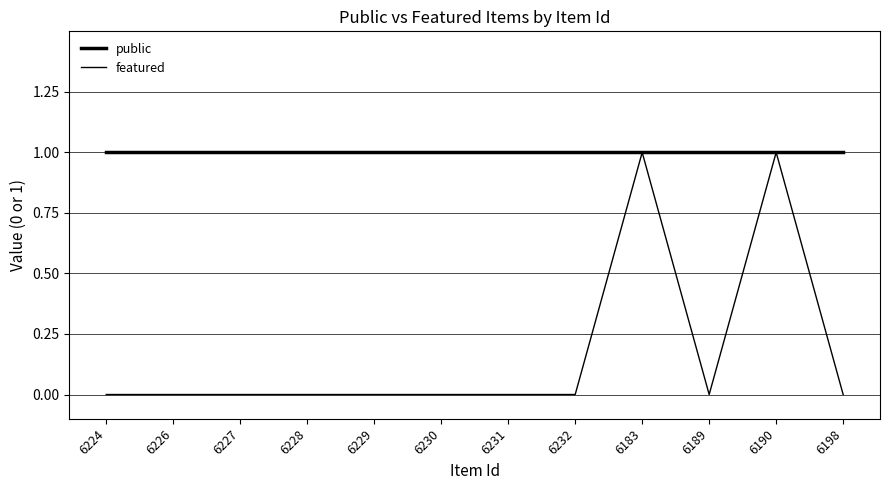

How many lines are shown in the chart?

2